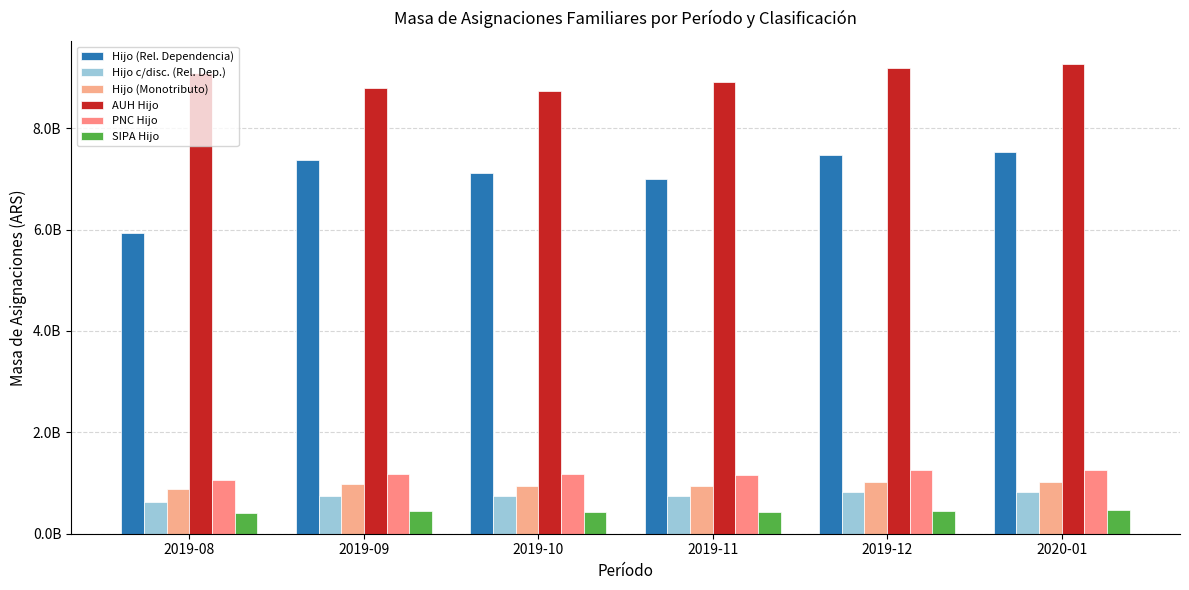

What is the greatest value displayed?

9256263128.5